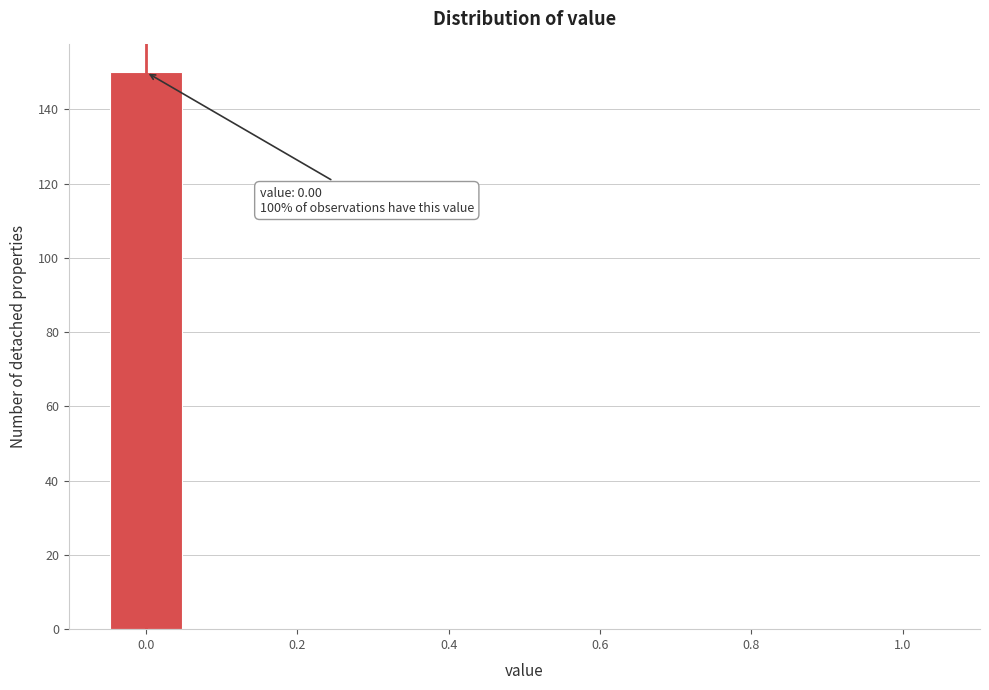

Which range on the x-axis has the tallest bar?

-0.05 to 0.05